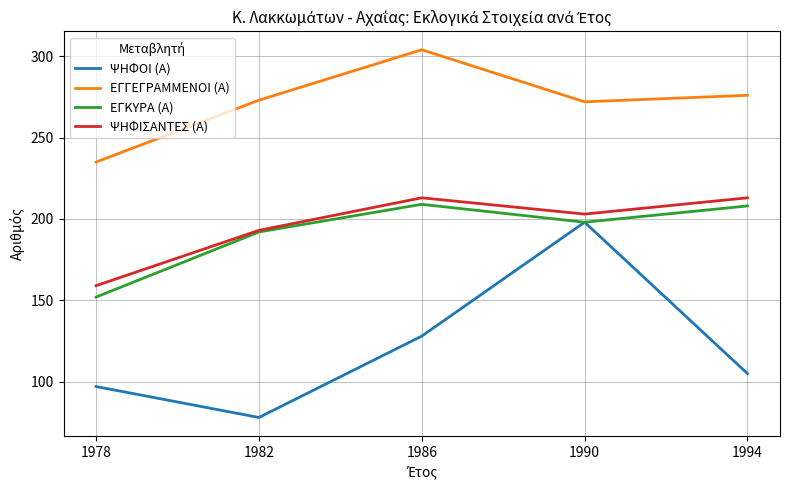

Which series has the widest spread of values?

ΨΗΦΟΙ (Α)